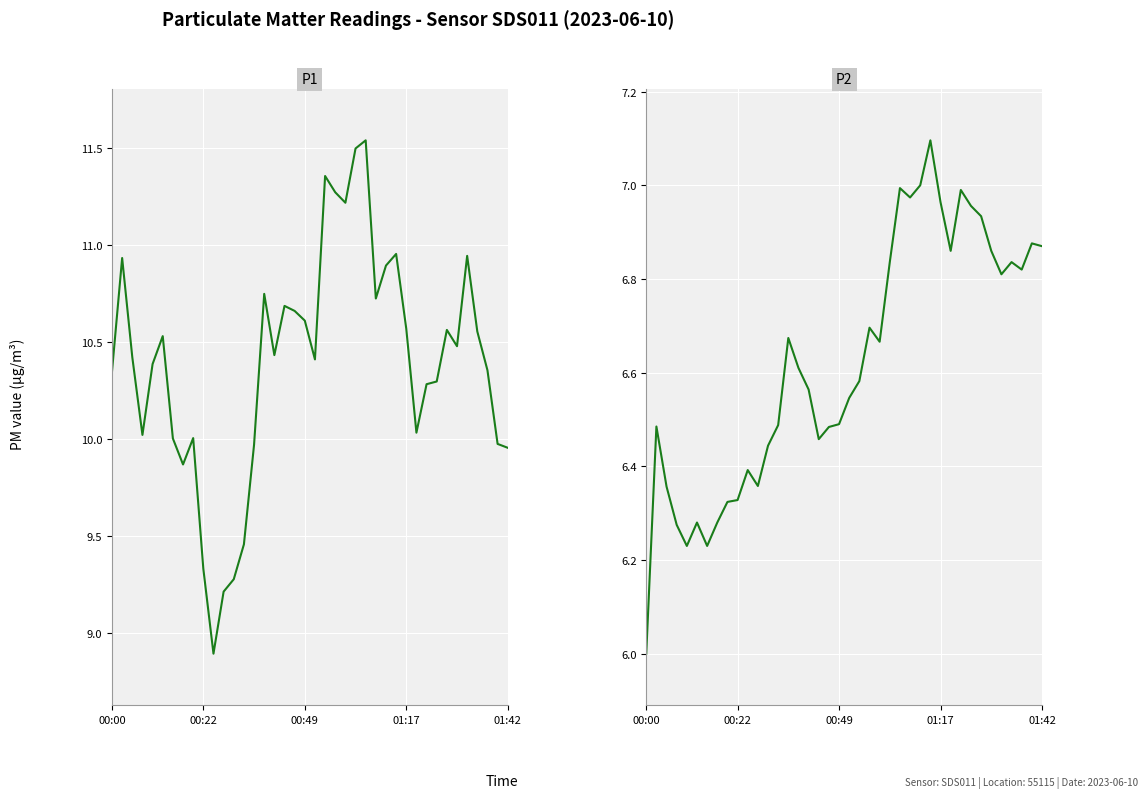

What position from the left is 00:22?

10